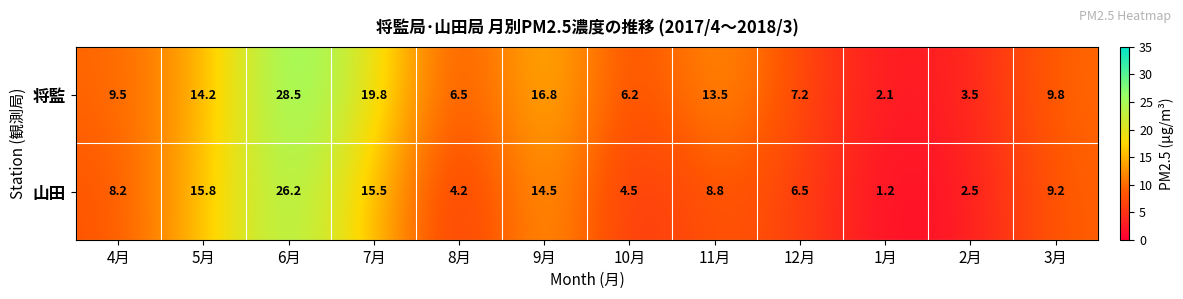

How many data points in 山田 are above 8?

7